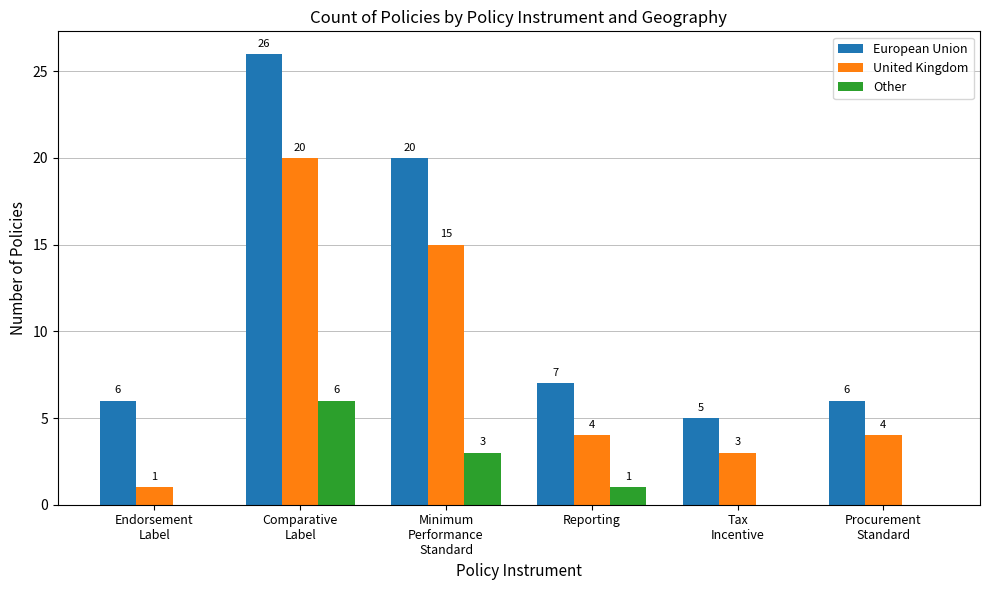

What is the sum of all United Kingdom values?

47